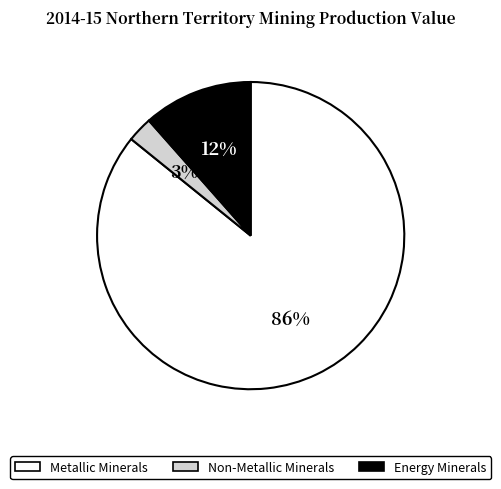

Do Energy Minerals and Metallic Minerals together represent more than half of the pie?

Yes